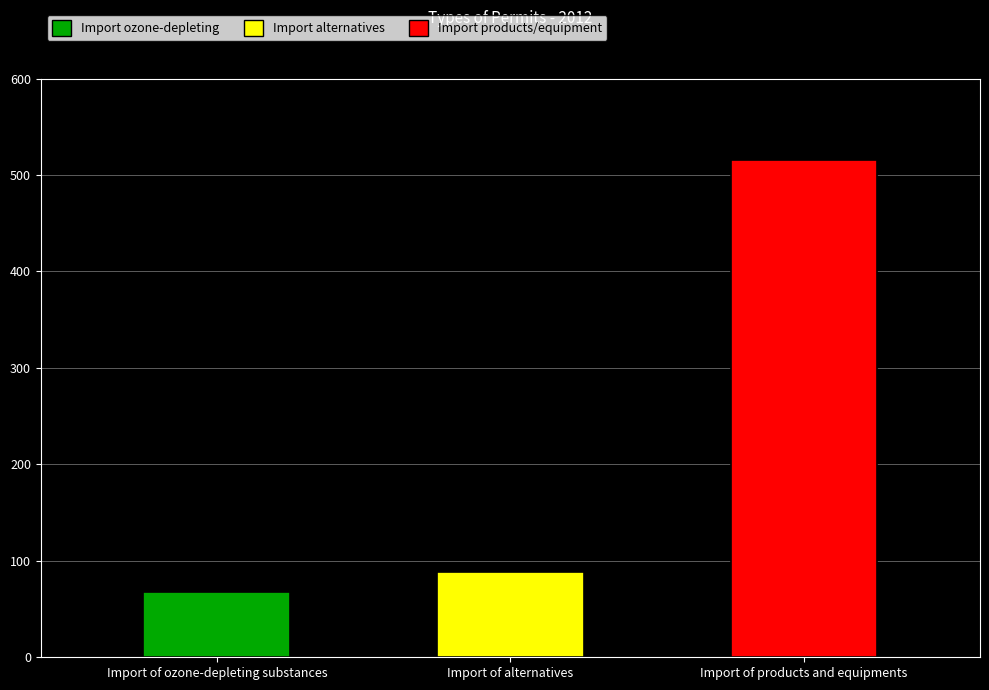

How many data points are less than 88?

1